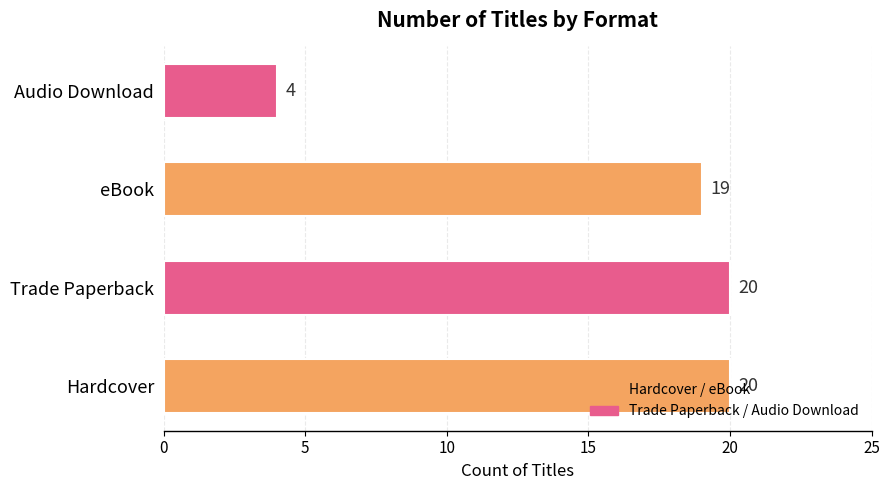

Which has a higher value, Trade Paperback or Audio Download?

Trade Paperback